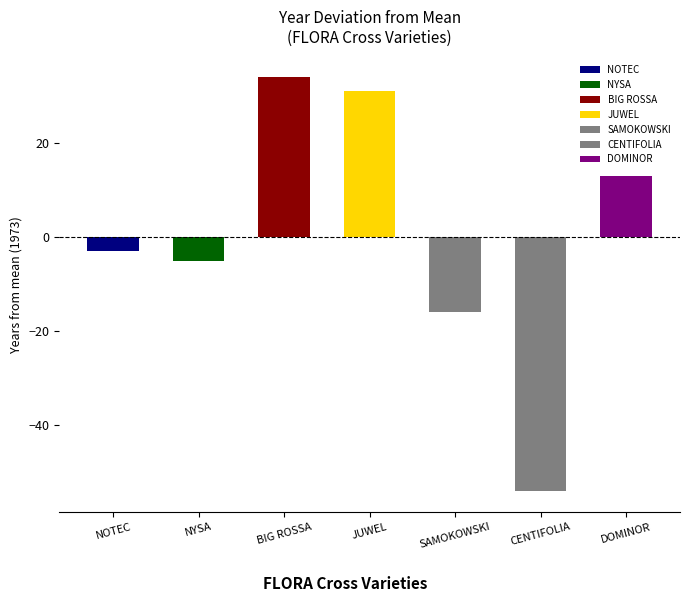

True or false: the data shows 2004 at JUWEL.

True